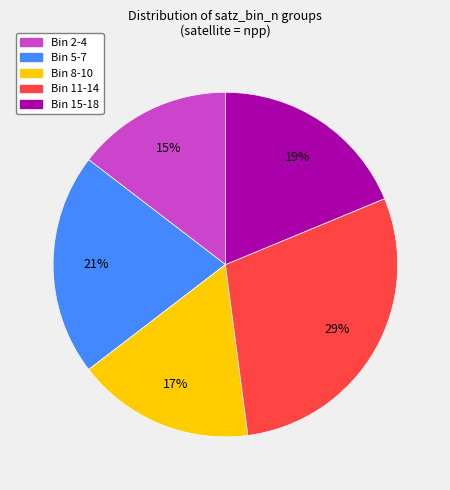

Does any single category account for the majority?

No